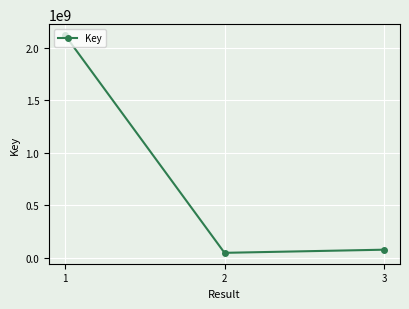

Is it true that the value at 1 is 2925960607?

False